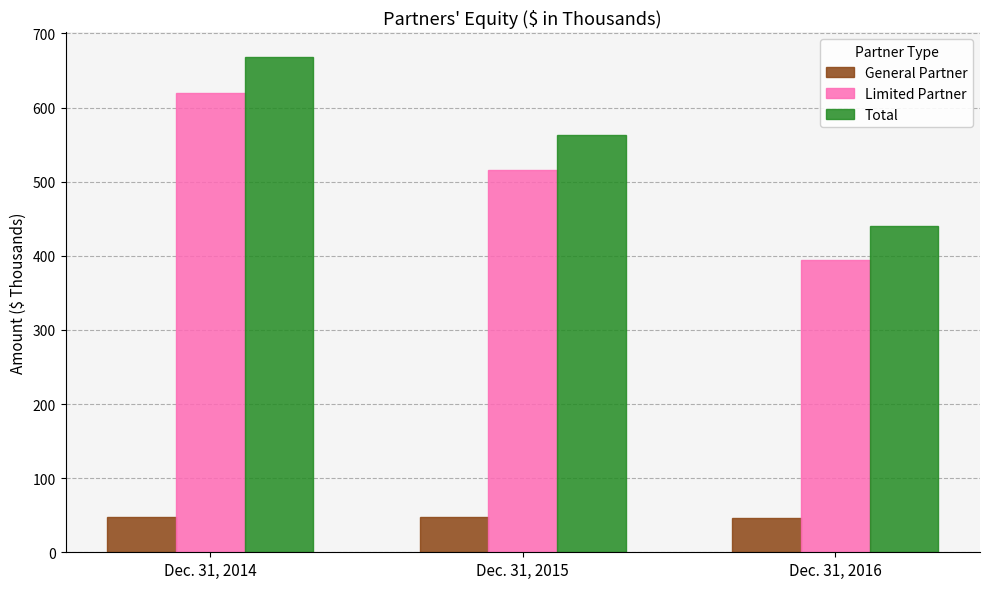

What is the greatest value displayed?

668